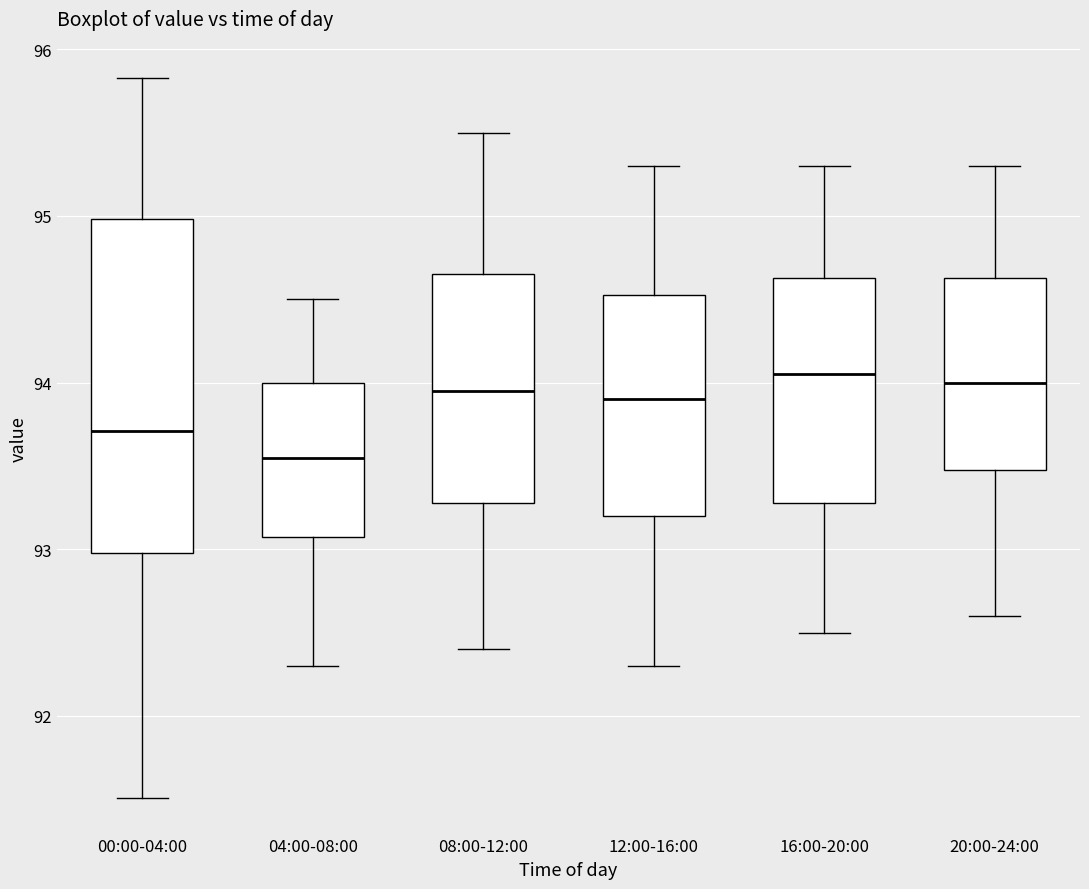

Reading left to right, transcribe this box plot: for each box, give where its median line is, the range the box spans, and where its two whiskers end, as read against the y-axis. The values are not printed on the chart, so give them approximately, as read against the axis.

00:00-04:00: median 93.7, box 93.0 to 95.0, whiskers 91.5 to 95.8
04:00-08:00: median 93.6, box 93.1 to 94.0, whiskers 92.3 to 94.5
08:00-12:00: median 94.0, box 93.3 to 94.7, whiskers 92.4 to 95.5
12:00-16:00: median 93.9, box 93.2 to 94.5, whiskers 92.3 to 95.3
16:00-20:00: median 94.1, box 93.3 to 94.6, whiskers 92.5 to 95.3
20:00-24:00: median 94.0, box 93.5 to 94.6, whiskers 92.6 to 95.3